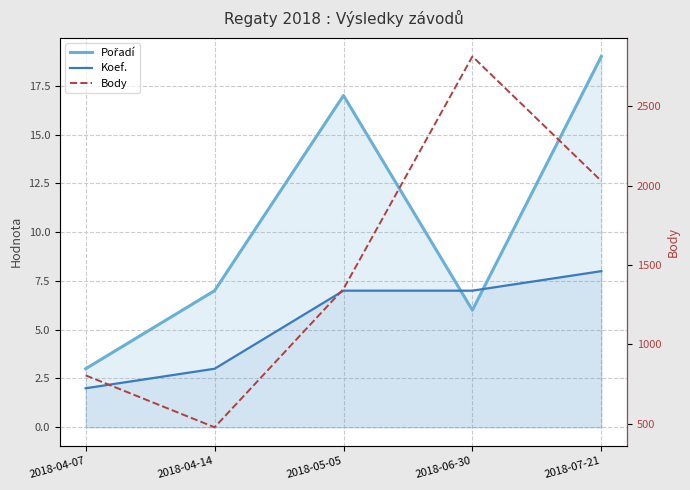

Where is Pořadí nearest to the value 11?

2018-04-14